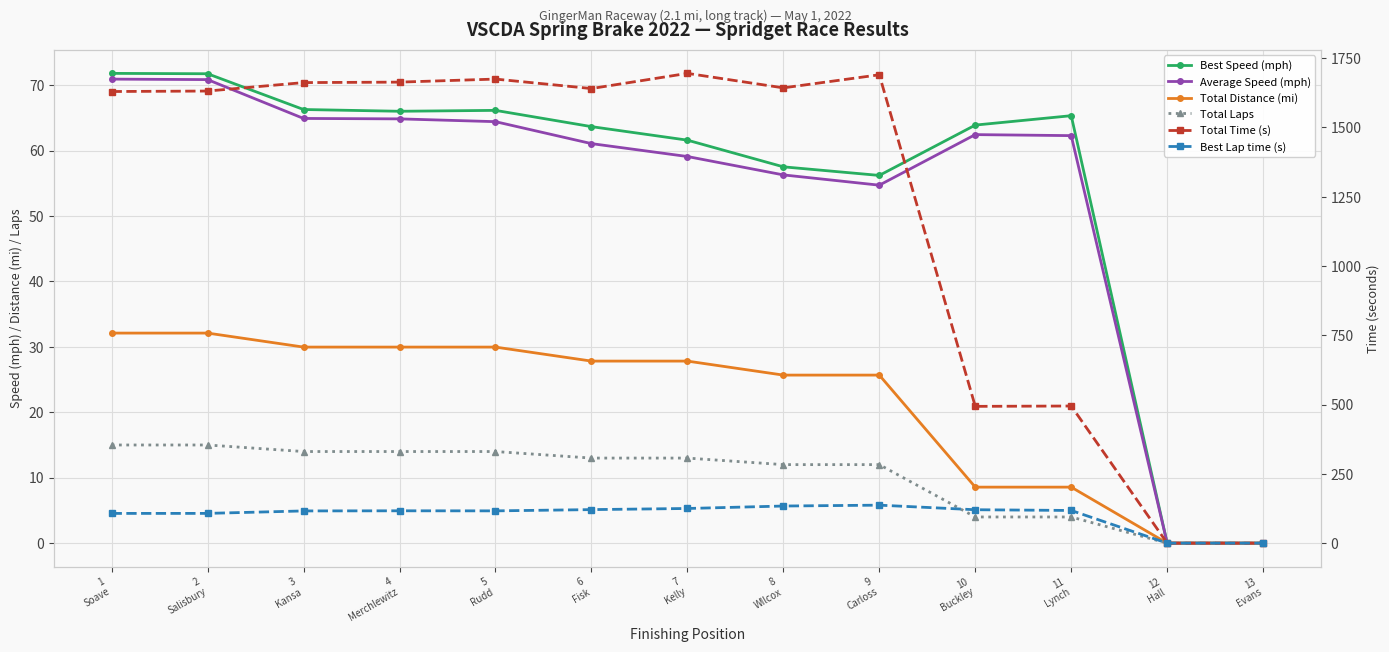

What is the difference between the maximum and second lowest values in the Total Distance (mi) series?

32.1